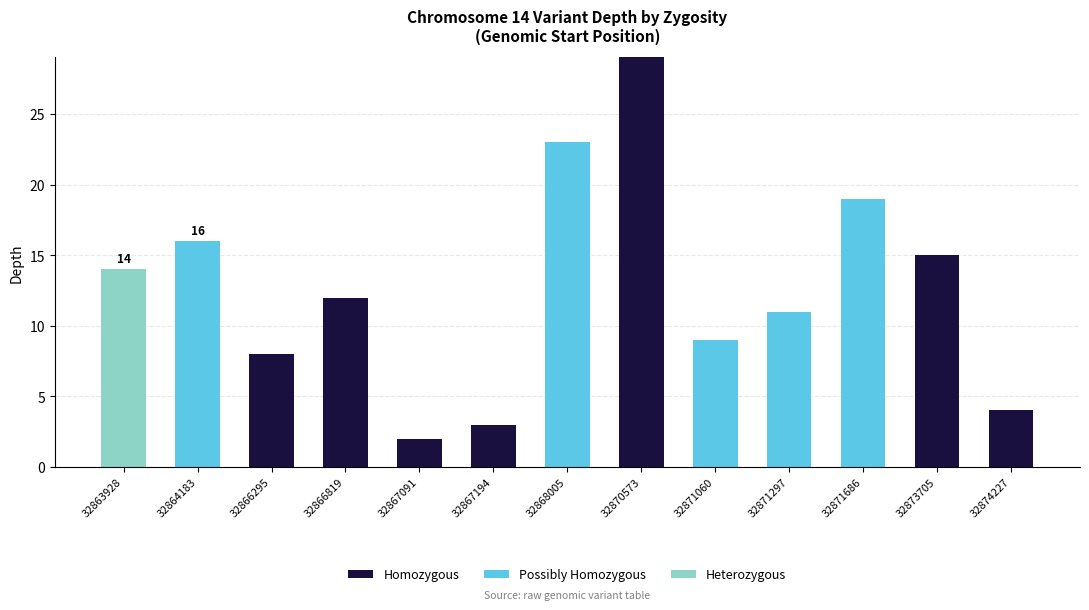

Are the bars horizontal?

No